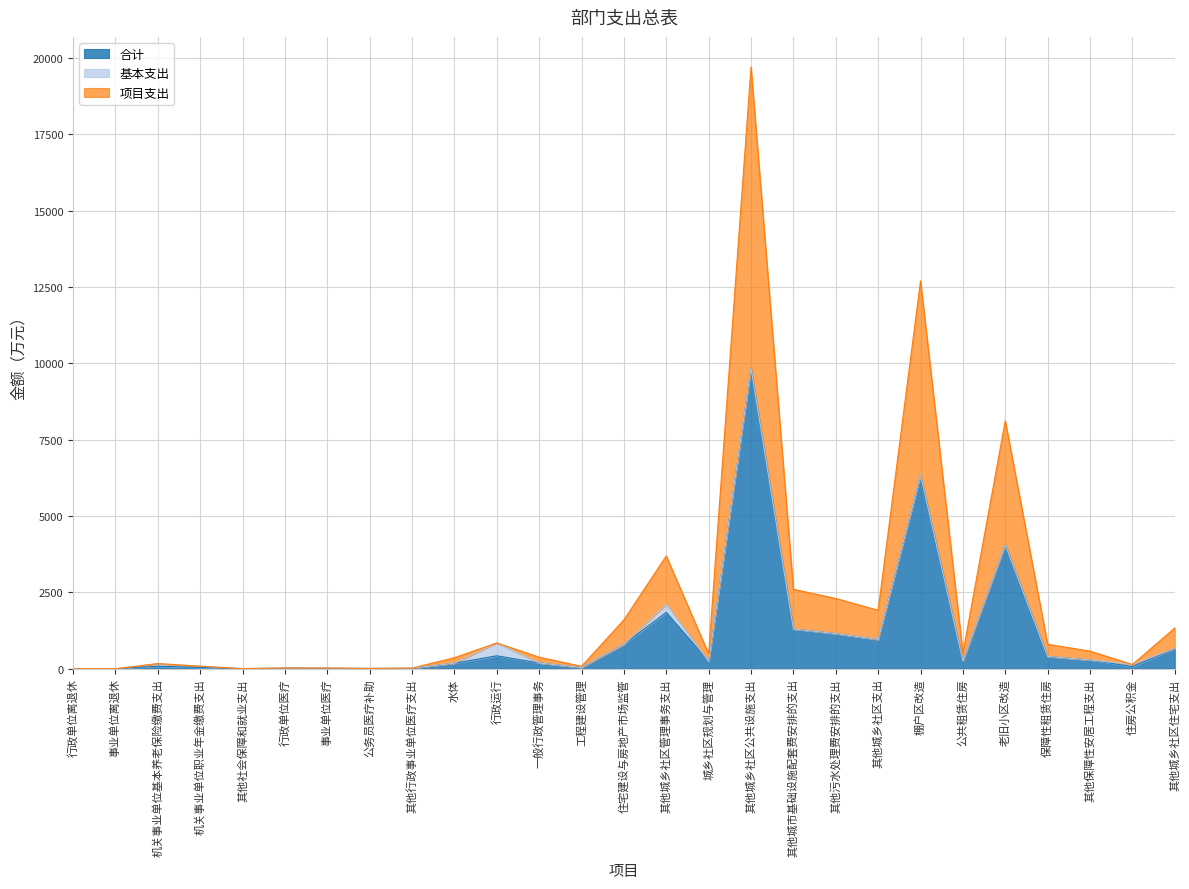

How many values in the 合计 series are below 242?

13